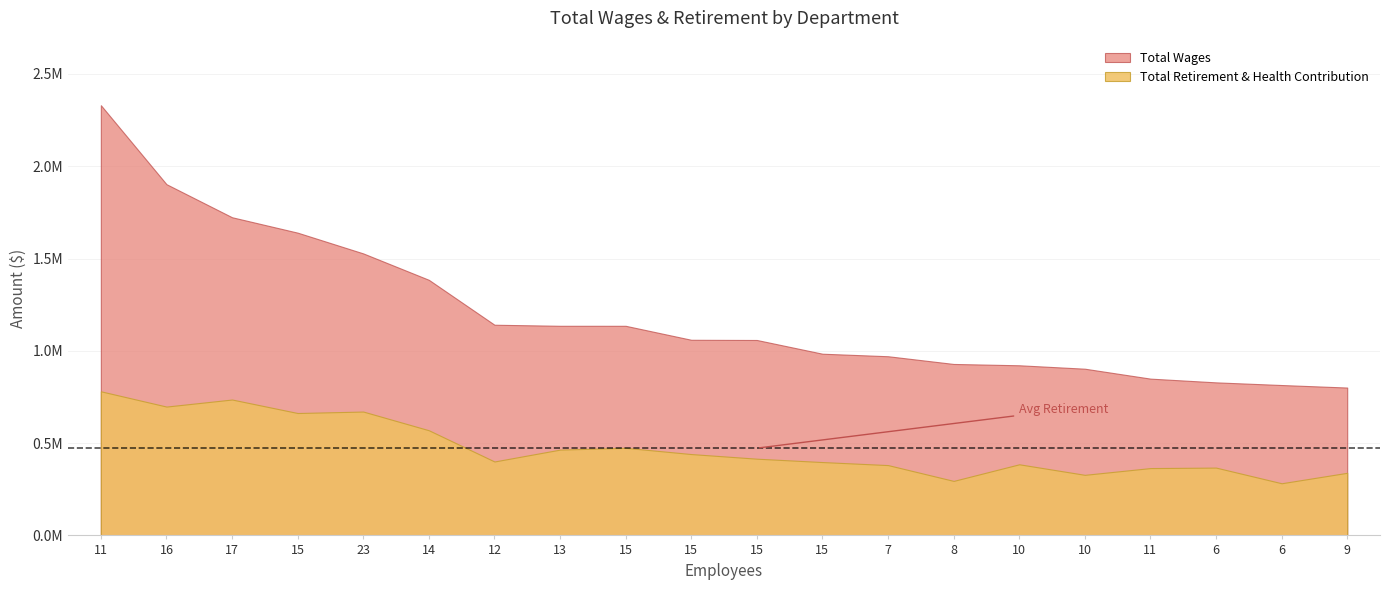

What is the label of the 10th point from the right?

15